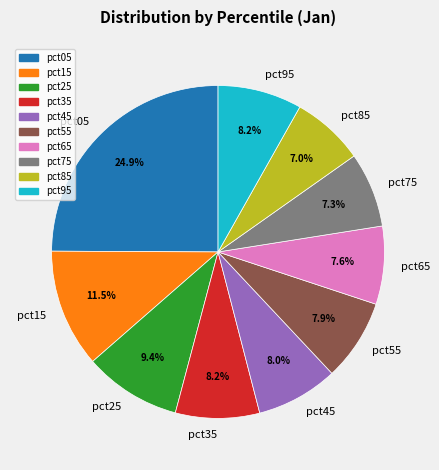

What percentage is the pct35 slice, to the nearest percent?

8%